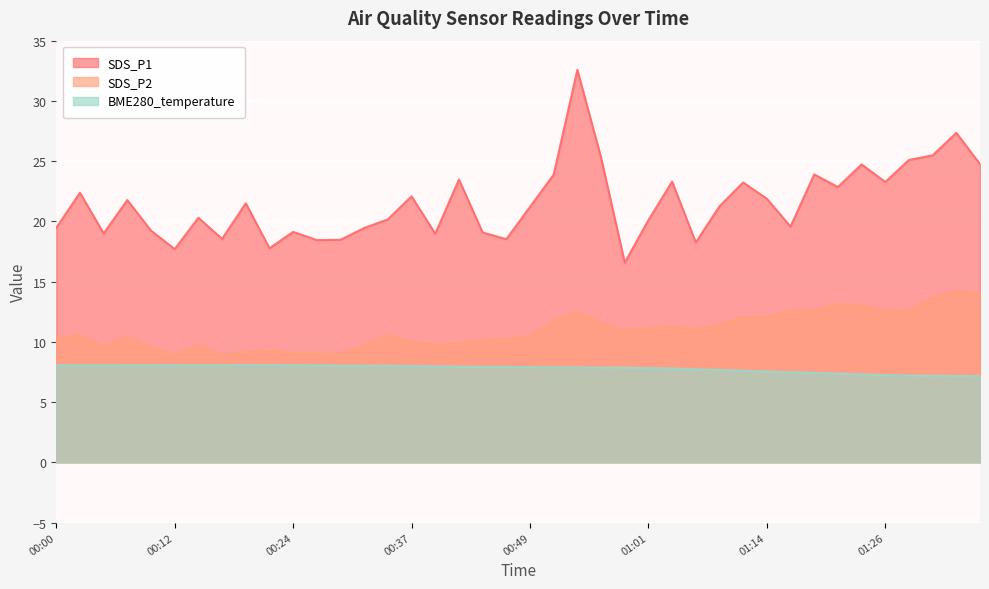

How many data points does each series have?

40